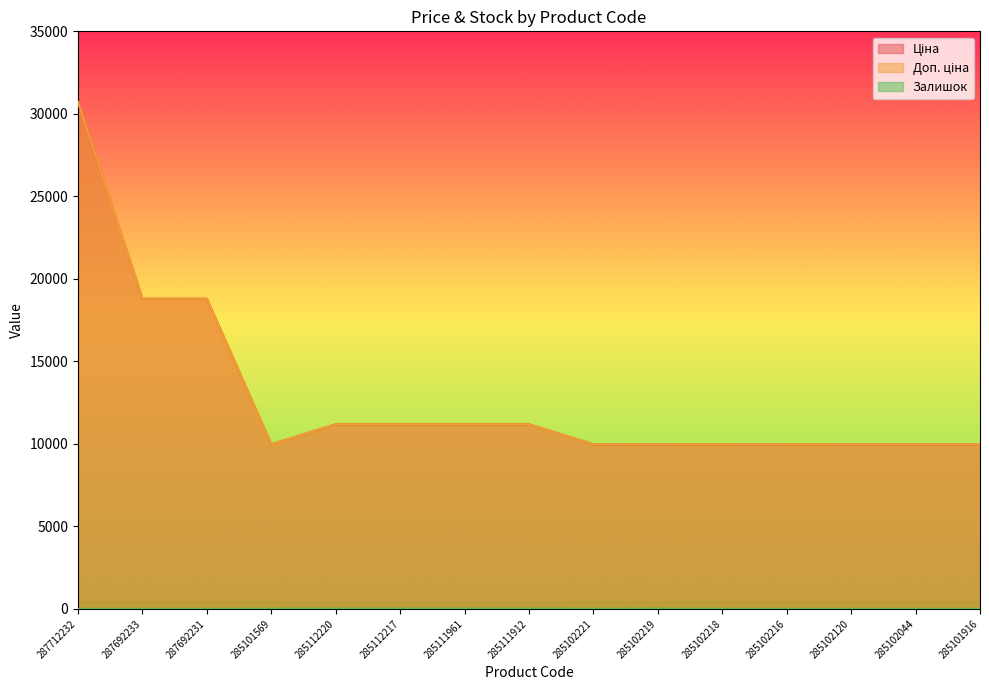

What is the spread (max minus min) of values at 285111961?

11171.2